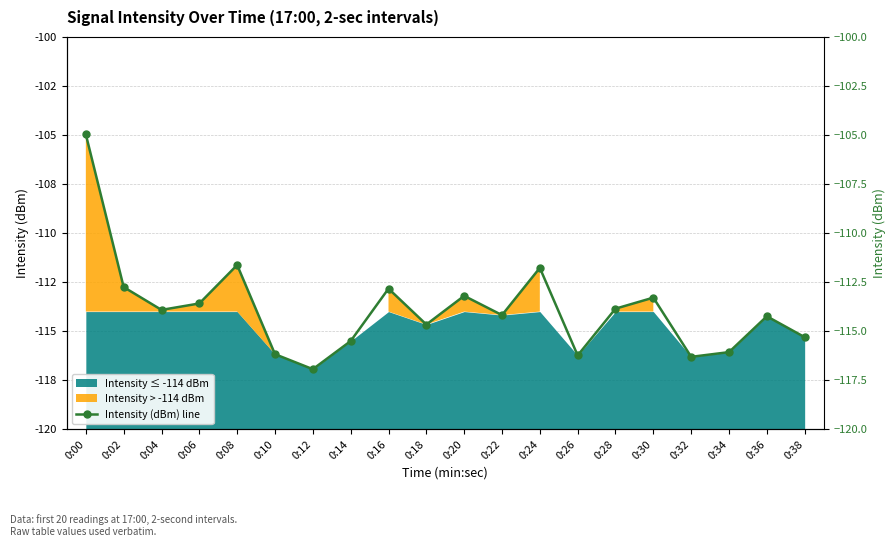

What value does the data have at 0:18?

-114.7